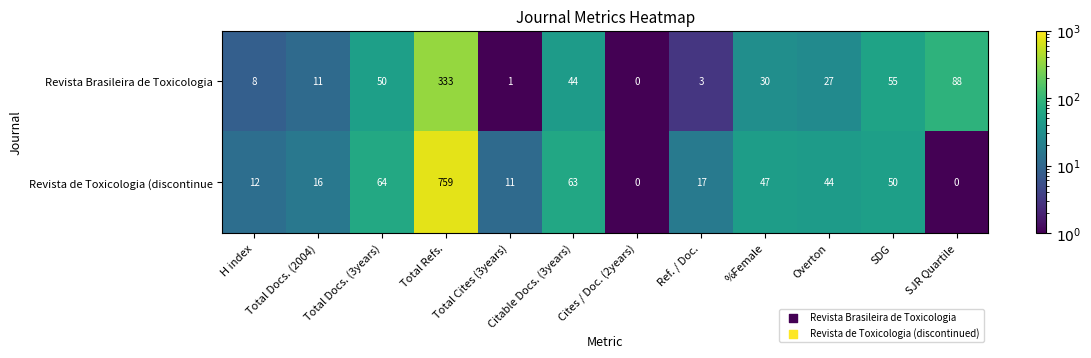

Which category has the highest value in the Revista de Toxicologia (discontinue series?

Total Refs.